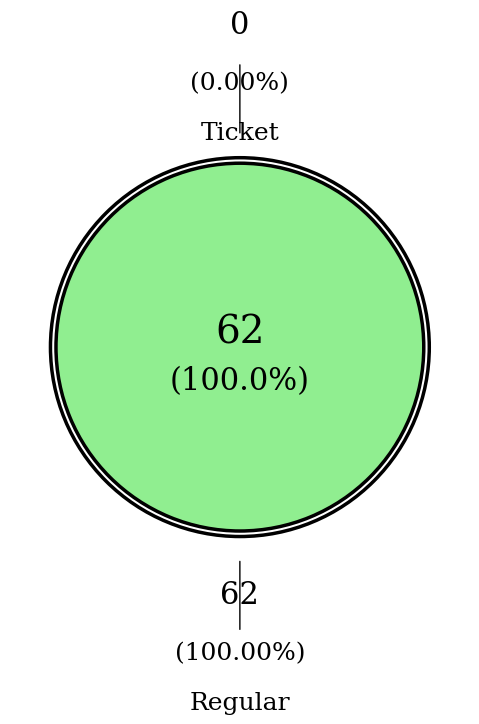

Rank the categories by value from lowest to highest.

Ticket, Regular